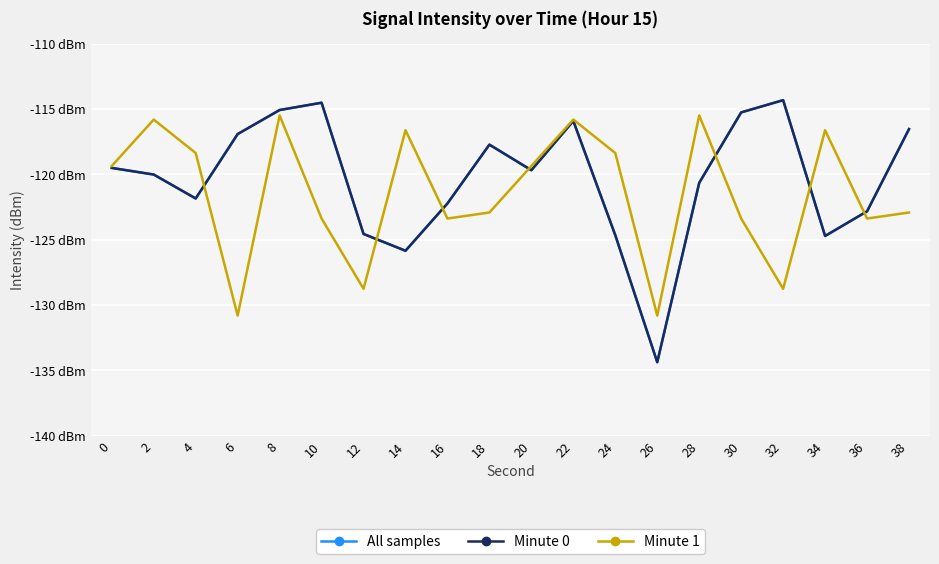

Is this an area chart (filled region under the line)?

No